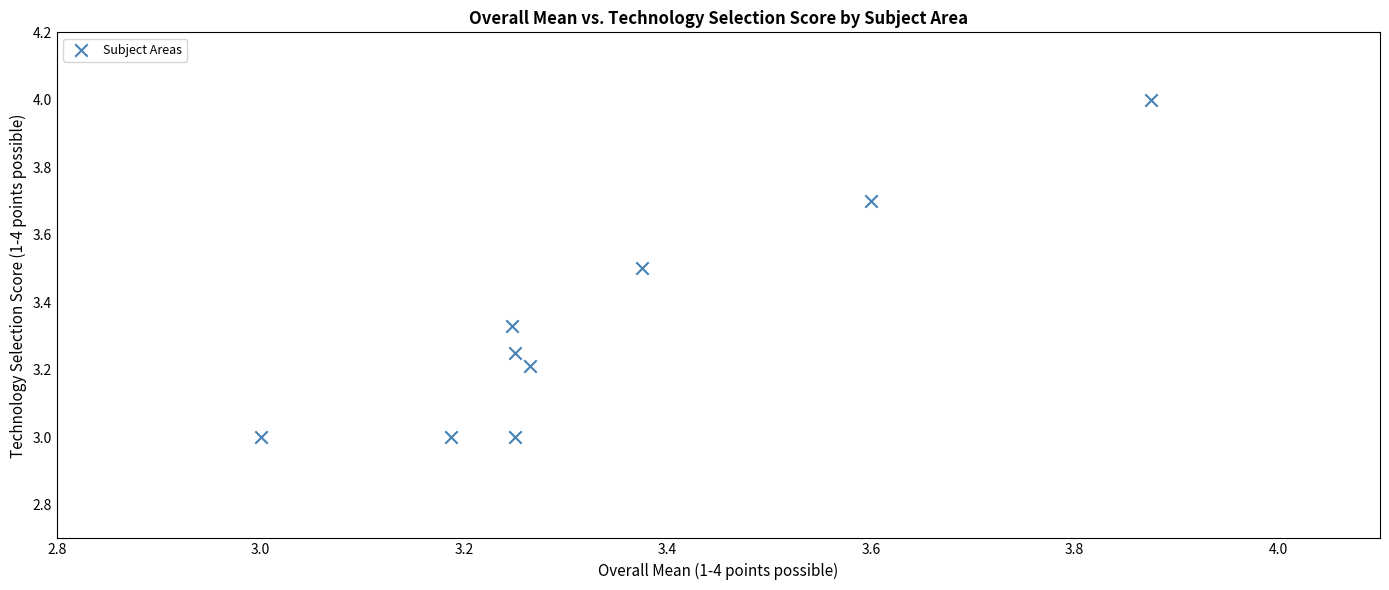

What is the range of X values (max minus min)?

0.9